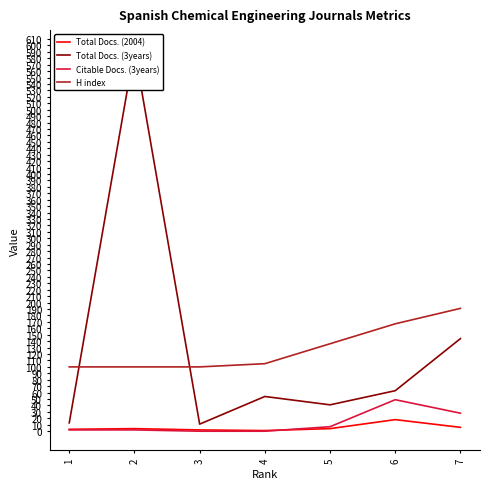

The Total Docs. (3years) series shows 594 at 2. True or false?

True